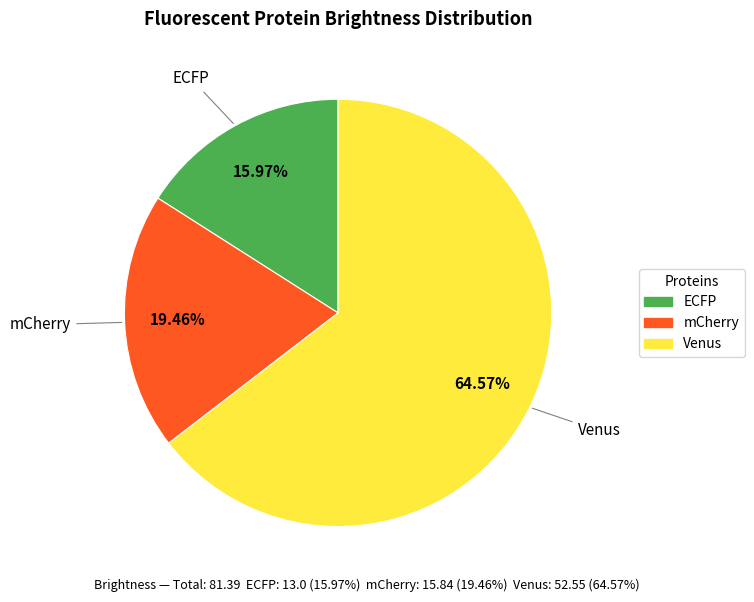

Rank the categories by value from highest to lowest.

Venus, mCherry, ECFP